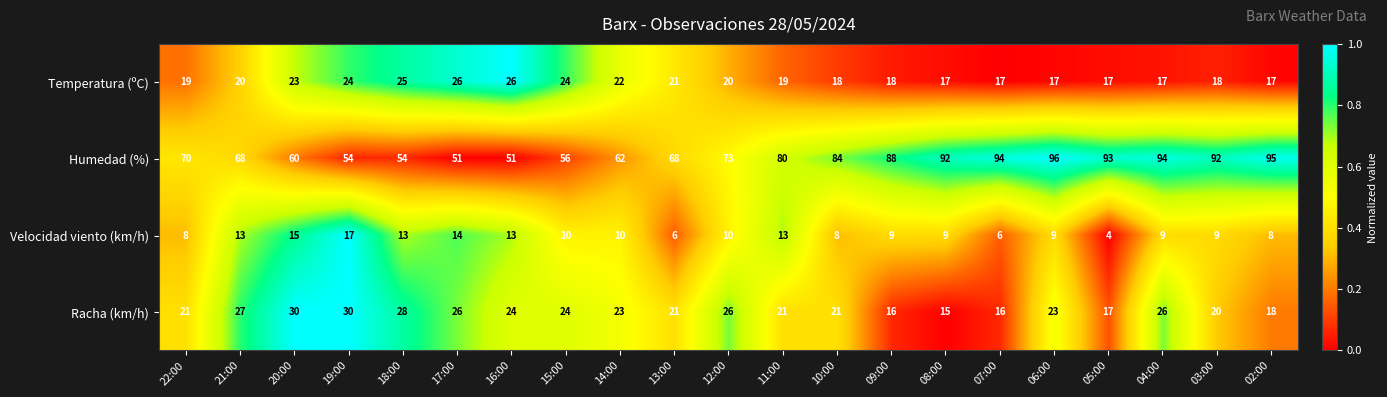

True or false: Humedad (%) has a value of 94 at 07:00.

True